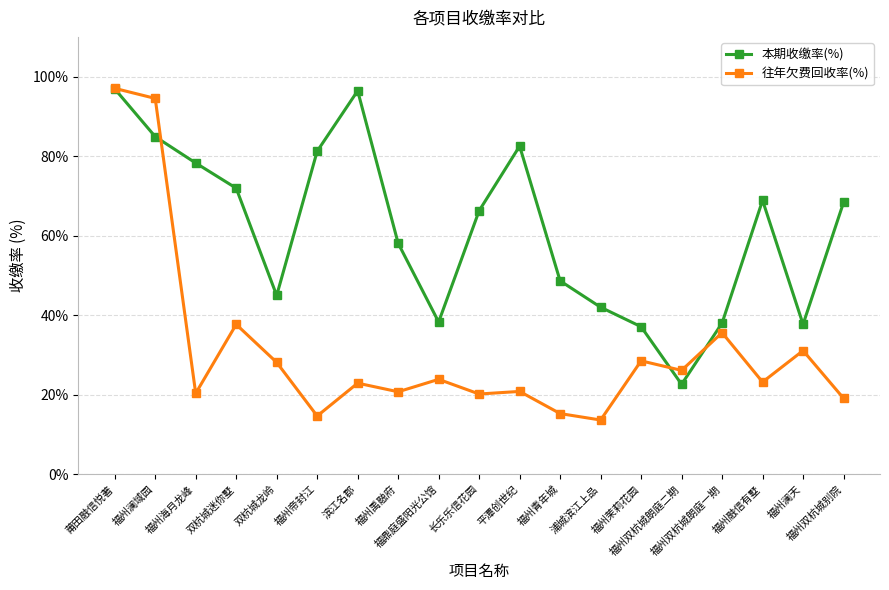

What is the spread (max minus min) of values at 滨江名郡?

73.5